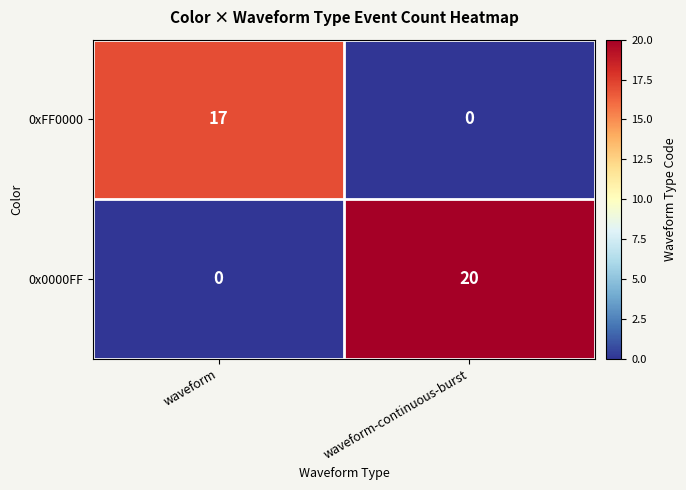

The value of 0x0000FF at waveform-continuous-burst is 20. True or false?

True